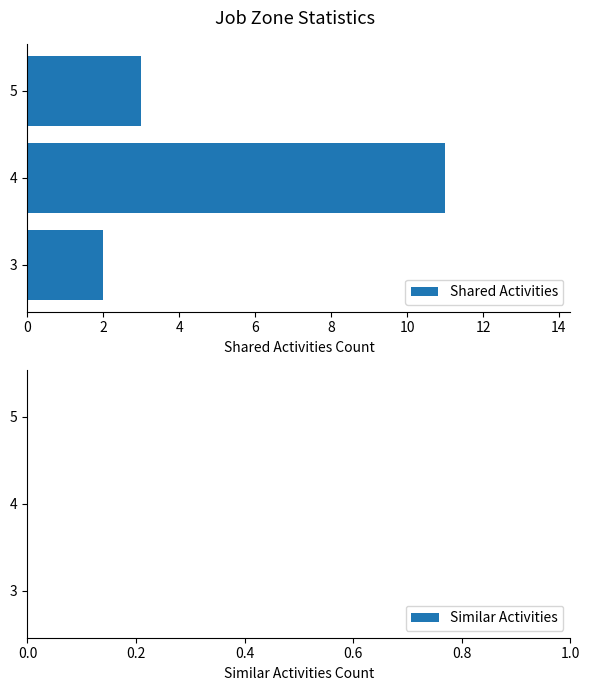

How many data points are less than 3?

1